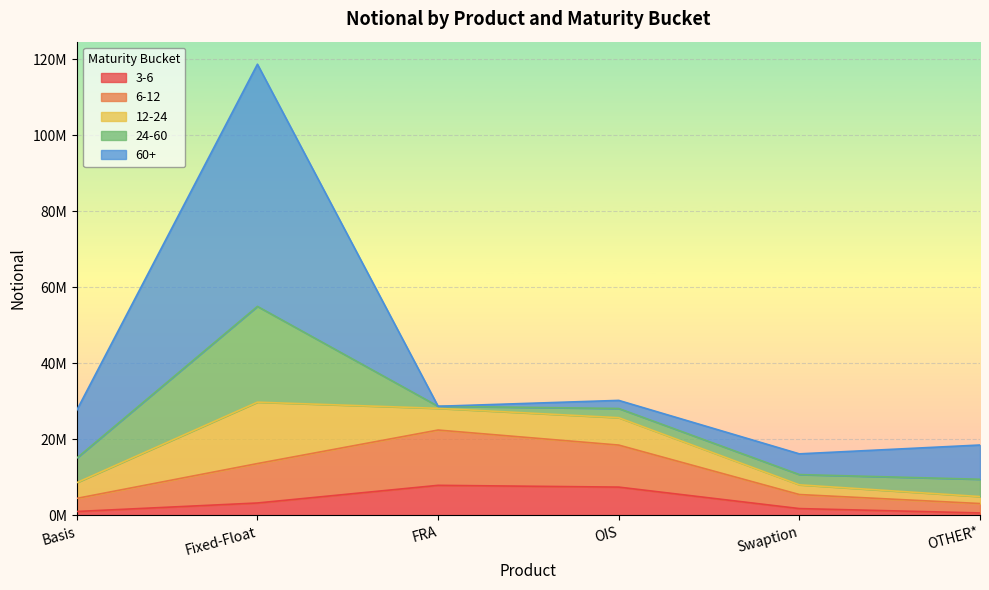

What position from the left is Fixed-Float?

2